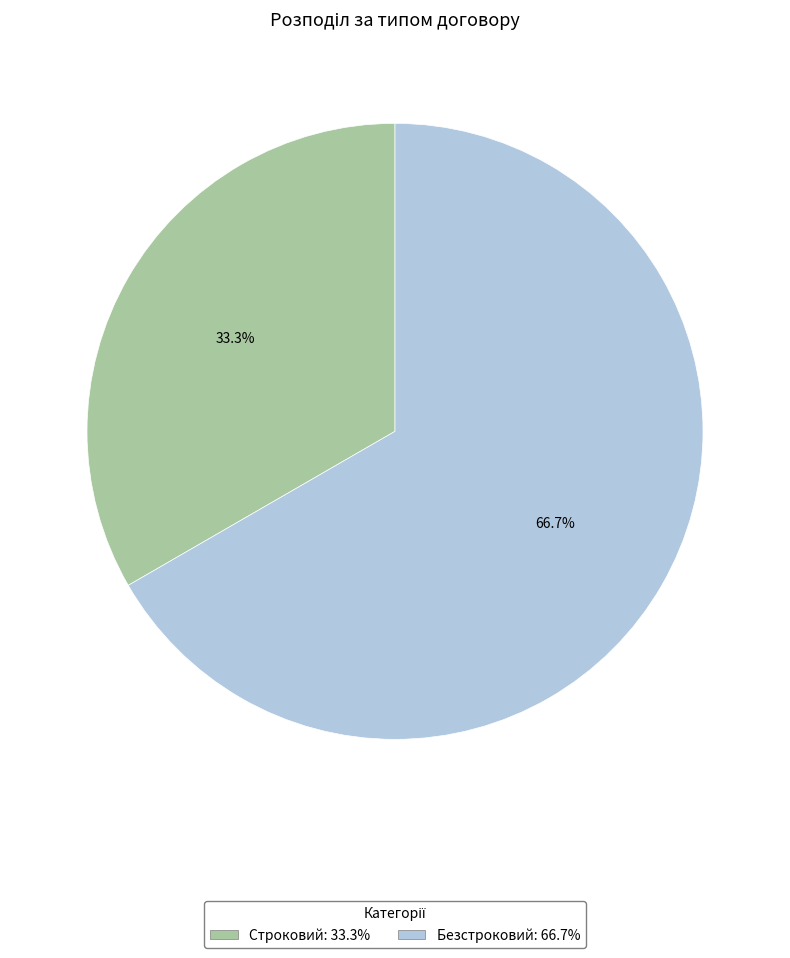

How many slices are in this pie chart?

2